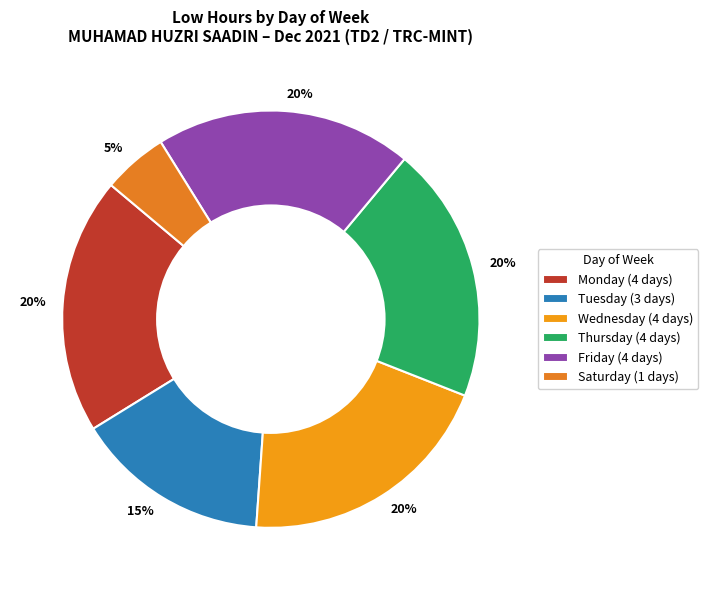

Which slice is the smallest?

Saturday (1 days)